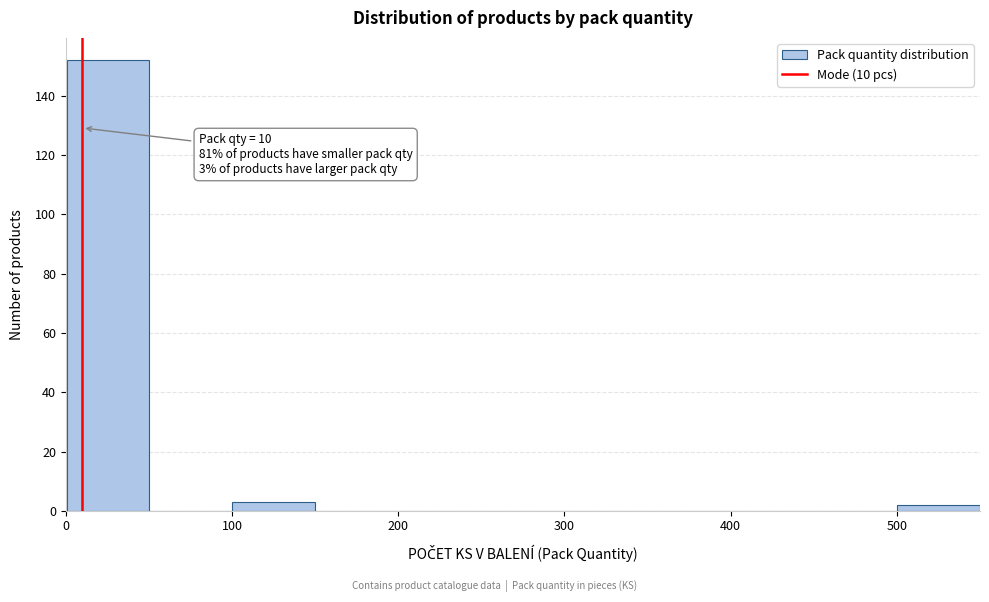

Which range on the x-axis has the tallest bar?

1 to 50